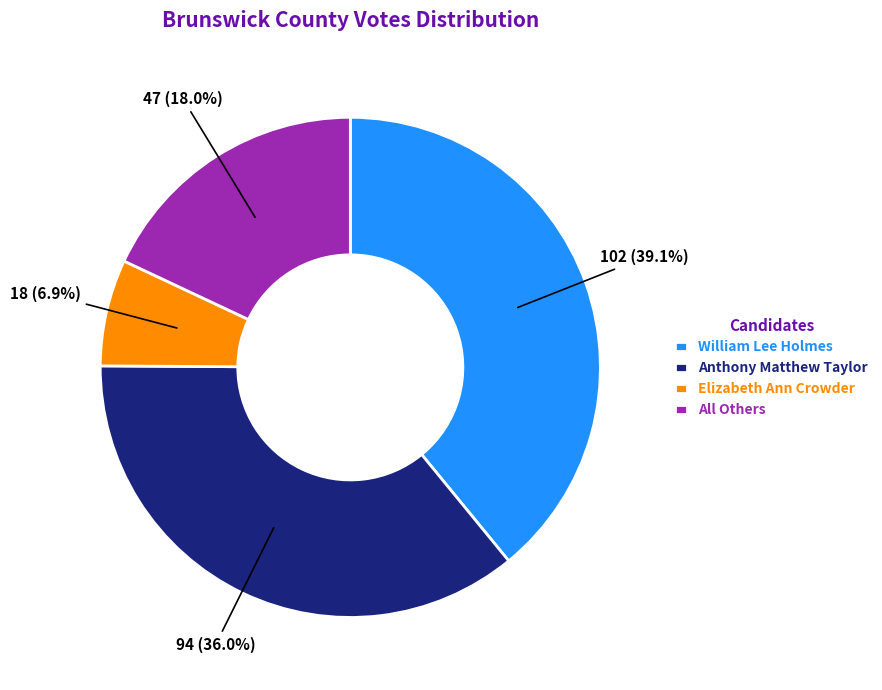

Which slice is the largest?

William Lee Holmes